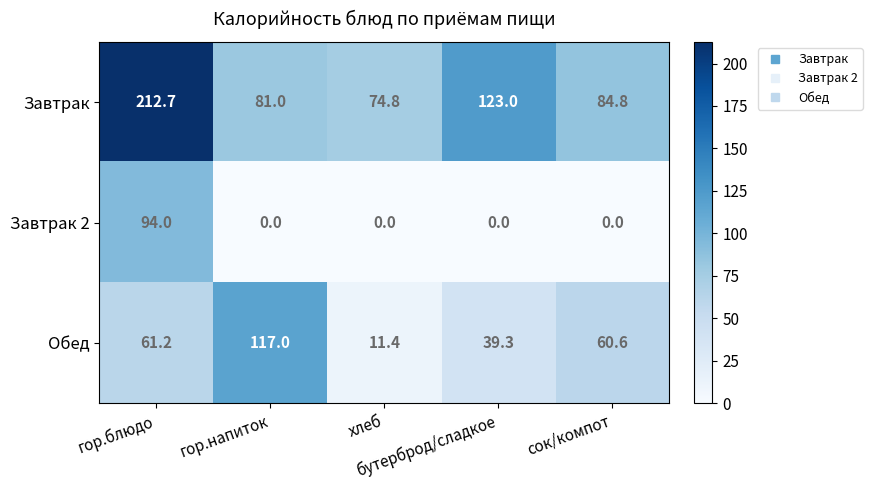

List the series in order of their peak value, lowest first.

Завтрак 2, Обед, Завтрак